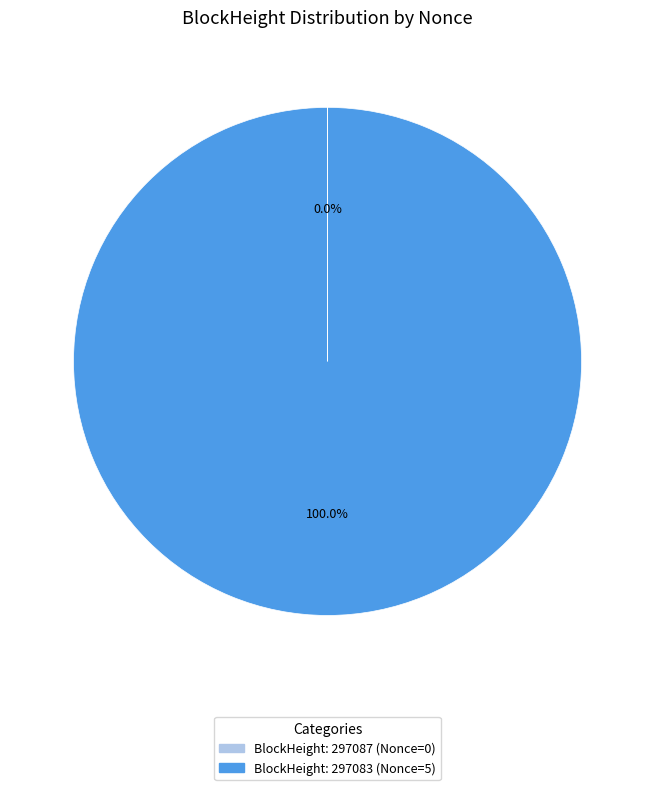

Does any single category account for the majority?

Yes